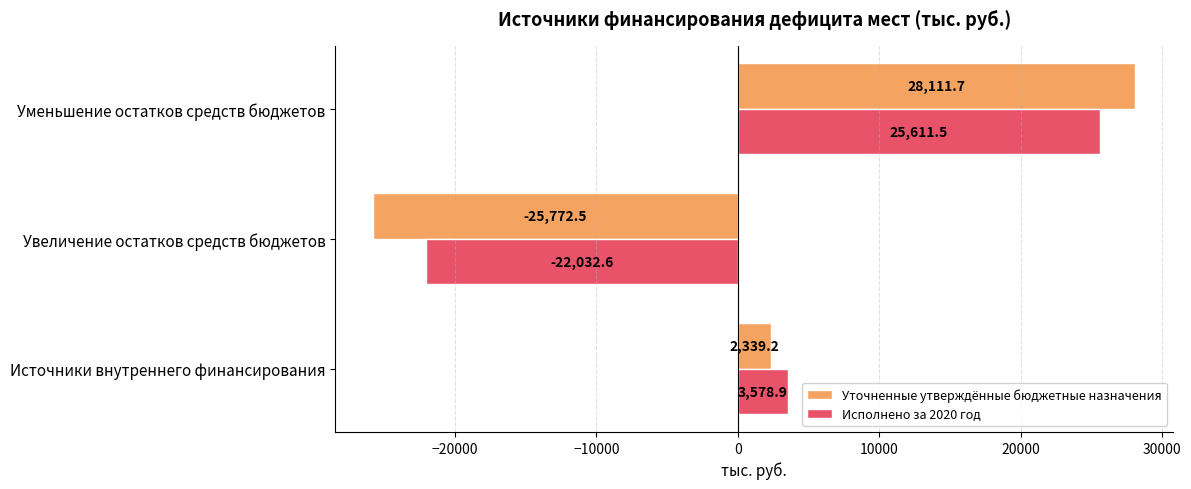

What is the difference between the maximum and minimum values in the Уточненные утверждённые бюджетные назначения series?

53884.2